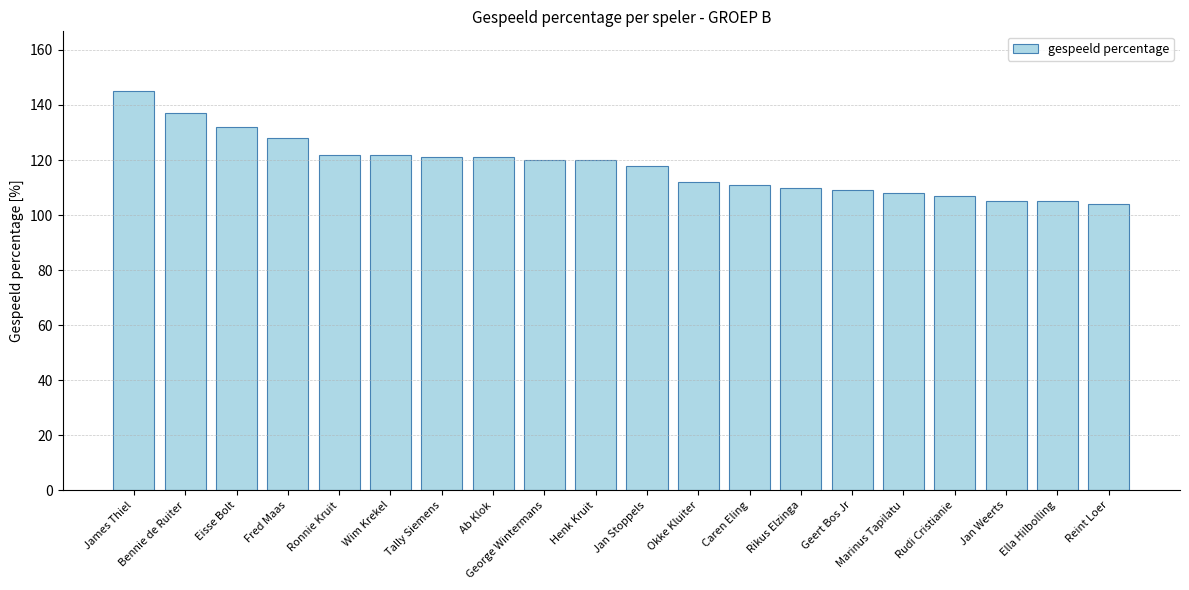

What is the change in value from Ronnie Kruit to Ella Hilbolling?

-17